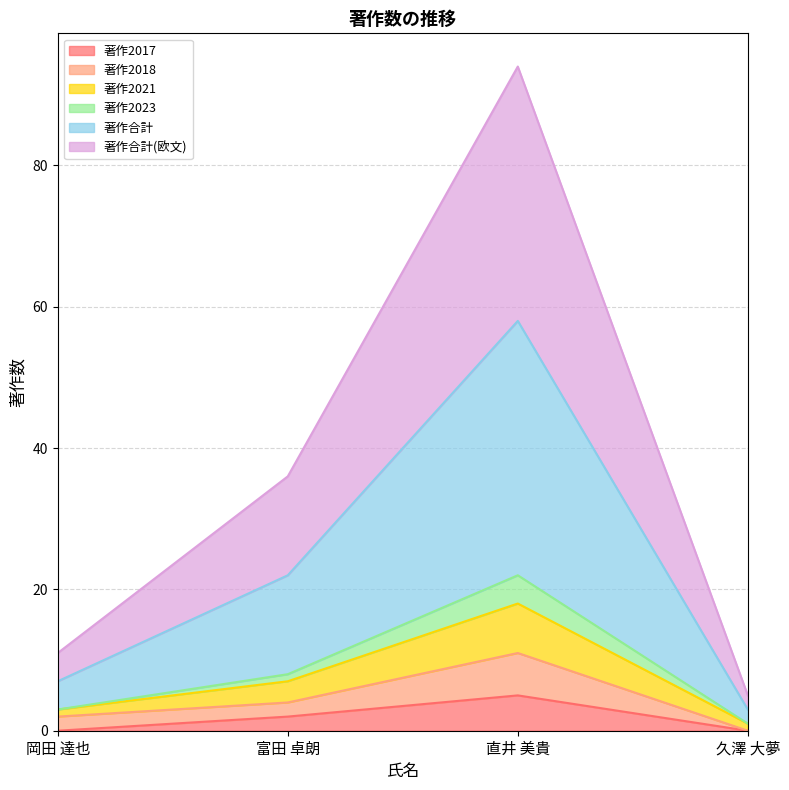

Is the value of 著作2021 at 久澤 大夢 greater than the value of 著作2018 at 直井 美貴?

No